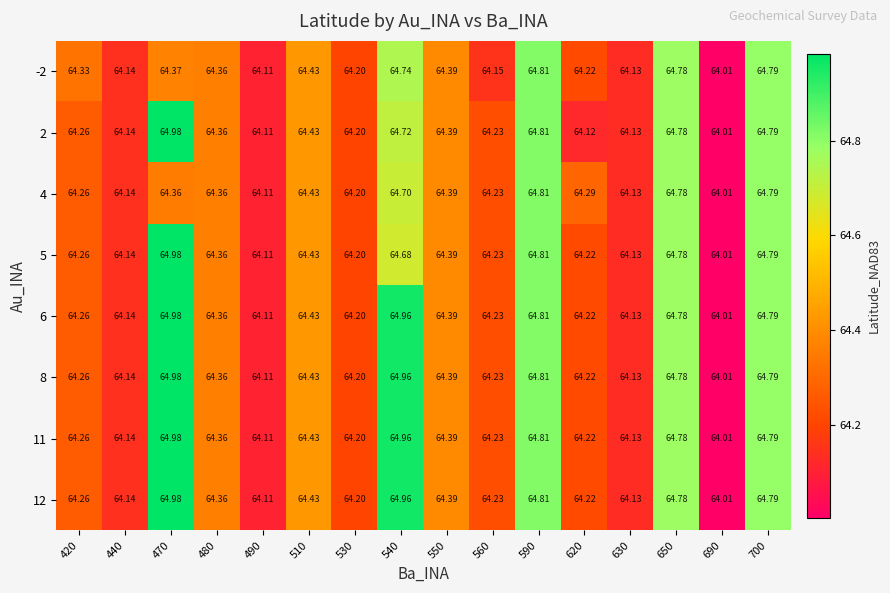

Is the value of 5 at 510 greater than the value of 2 at 530?

Yes